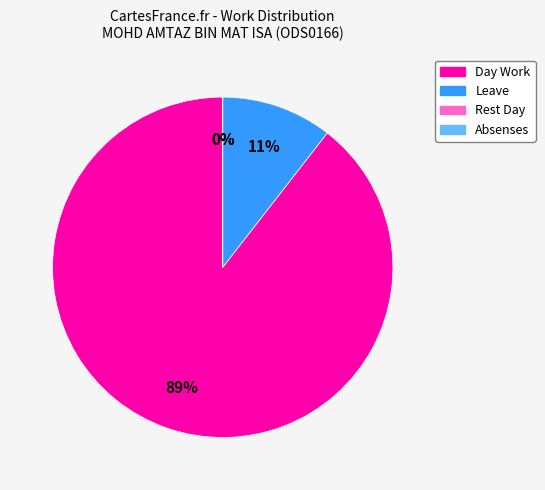

To the nearest percent, what is the difference between the largest and smallest slice percentages?

89%